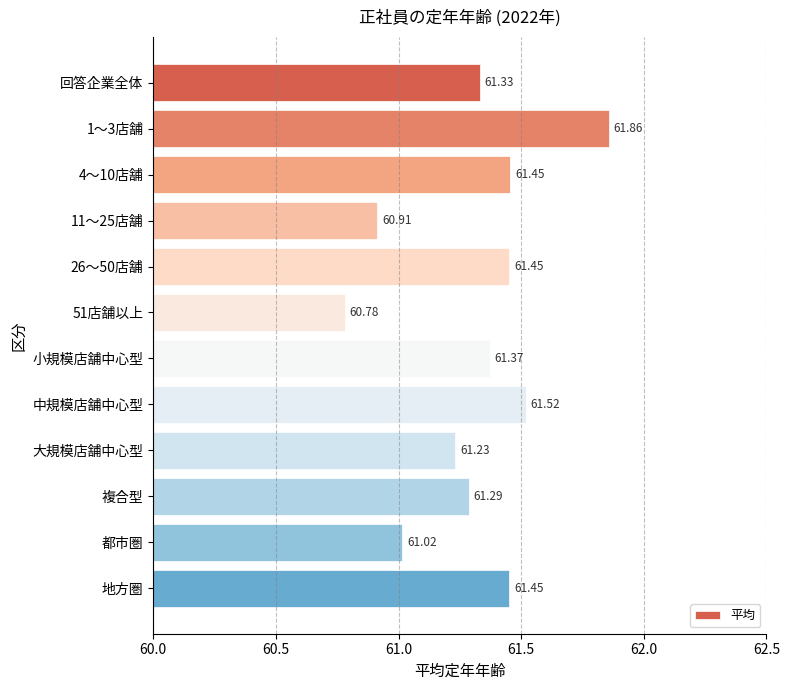

What is the difference between the second highest and second lowest values?

0.6